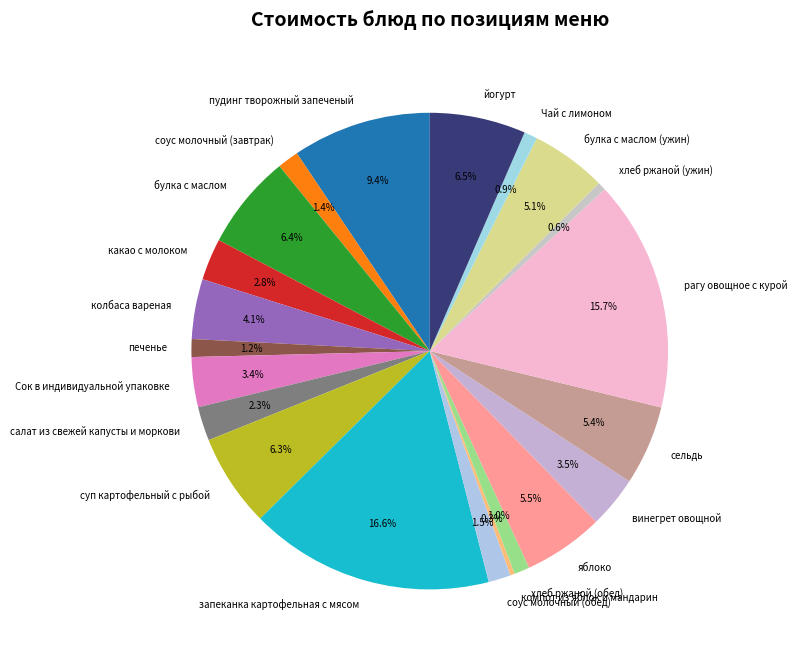

Which slice is the largest?

запеканка картофельная с мясом